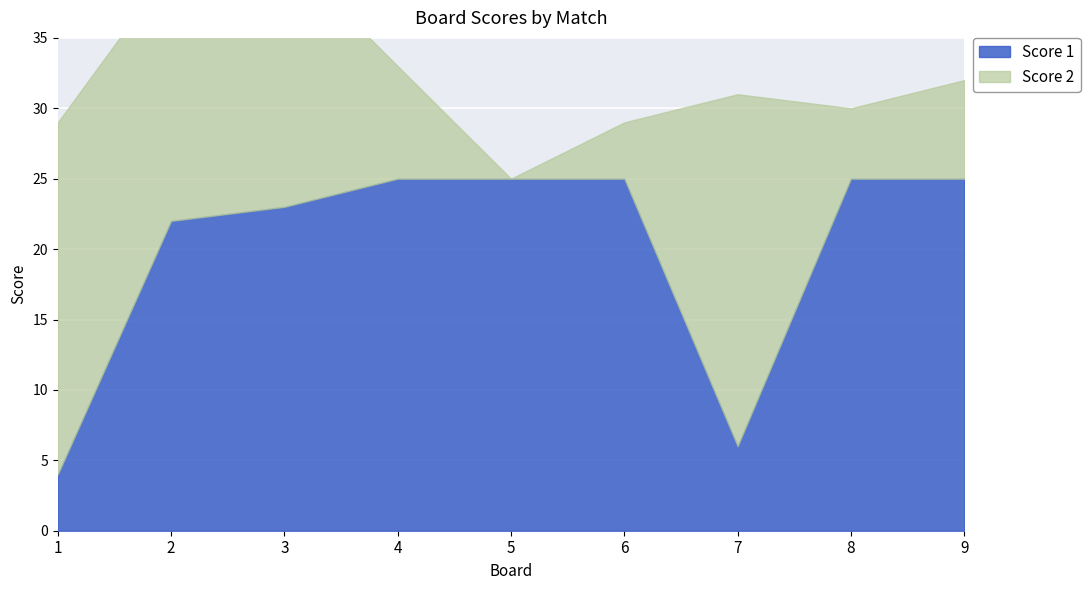

Reading left to right, list all the values displayed in this chart.

Score 1: 4	22	23	25	25	25	6	25	25
Score 2: 25	18	18	8	0	4	25	5	7